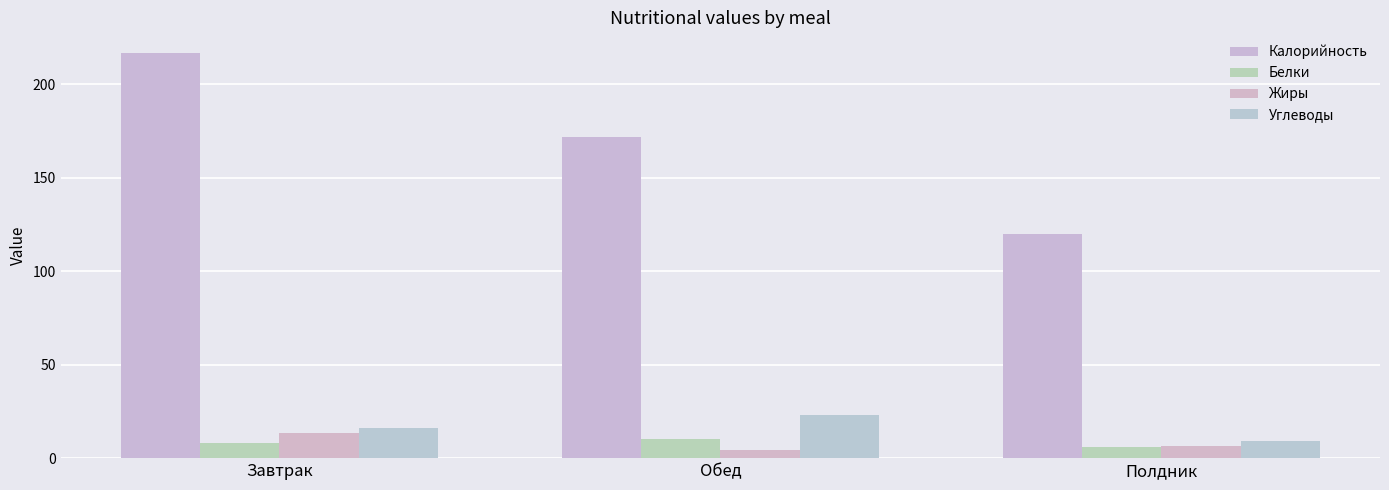

The value of Белки at Завтрак is 14.6. True or false?

False